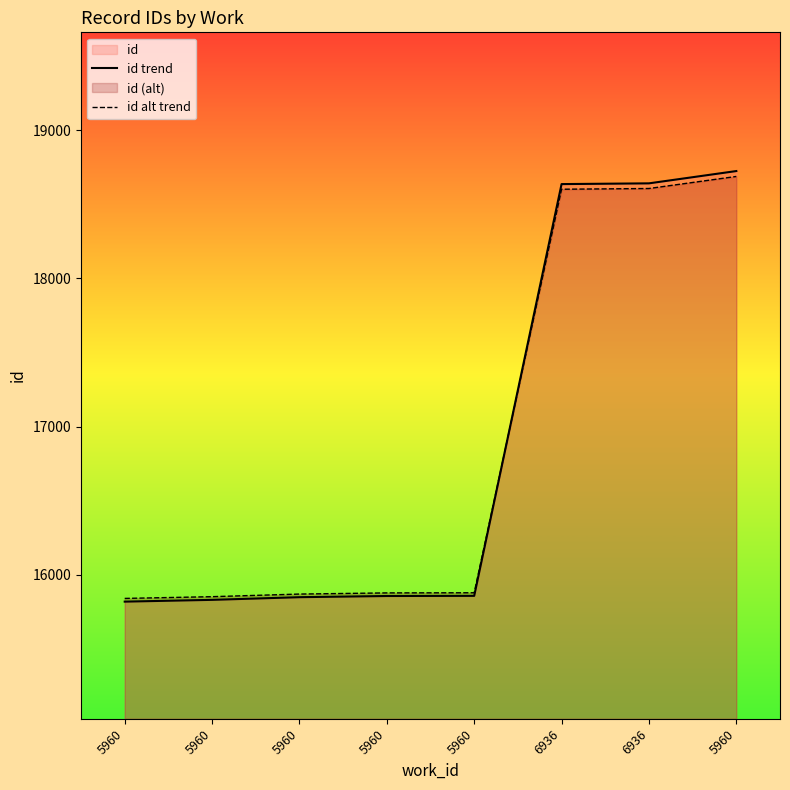

What is the minimum value shown in the chart?

15819.0